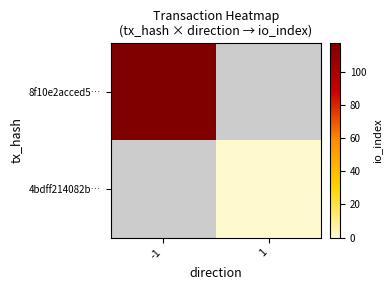

Between 1 and -1, which is larger?

-1